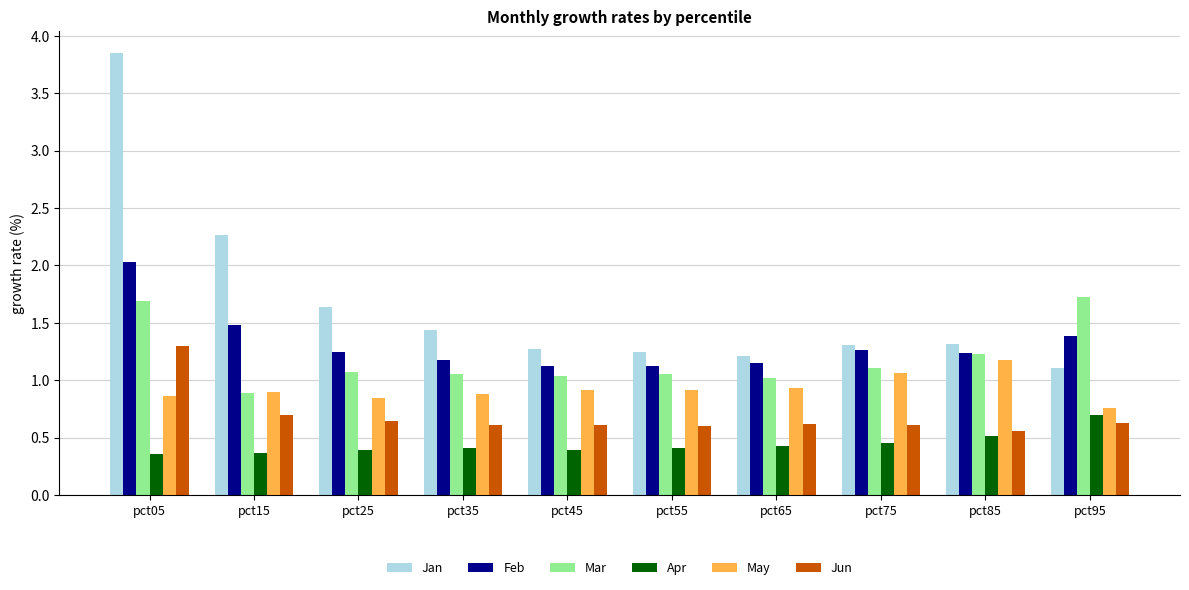

At which label does Feb reach its peak?

pct05